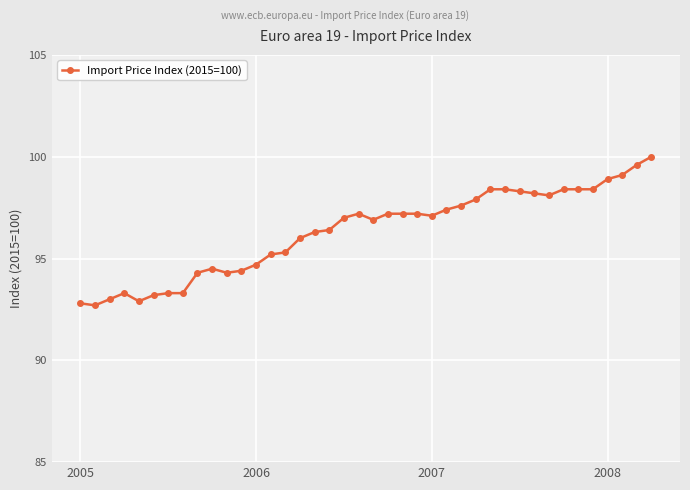

What is the minimum value shown in the chart?

92.7